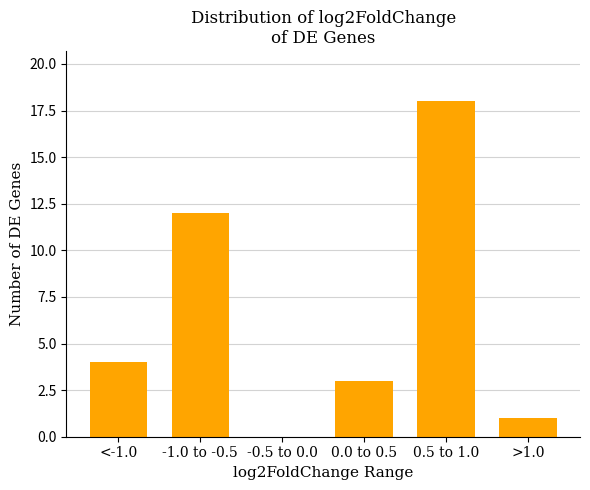

Reading left to right, extract all data points from this chart.

<-1.0=4	-1.0 to -0.5=12	-0.5 to 0.0=0	0.0 to 0.5=3	0.5 to 1.0=18	>1.0=1